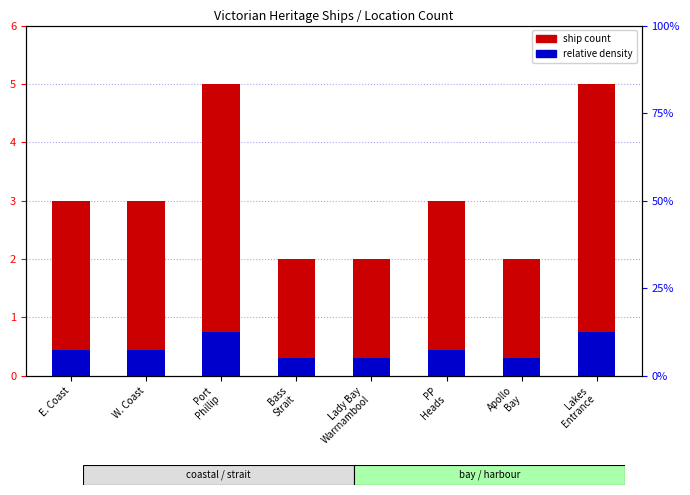

At Port
Phillip, list the series in order from smallest to largest.

relative density, ship count